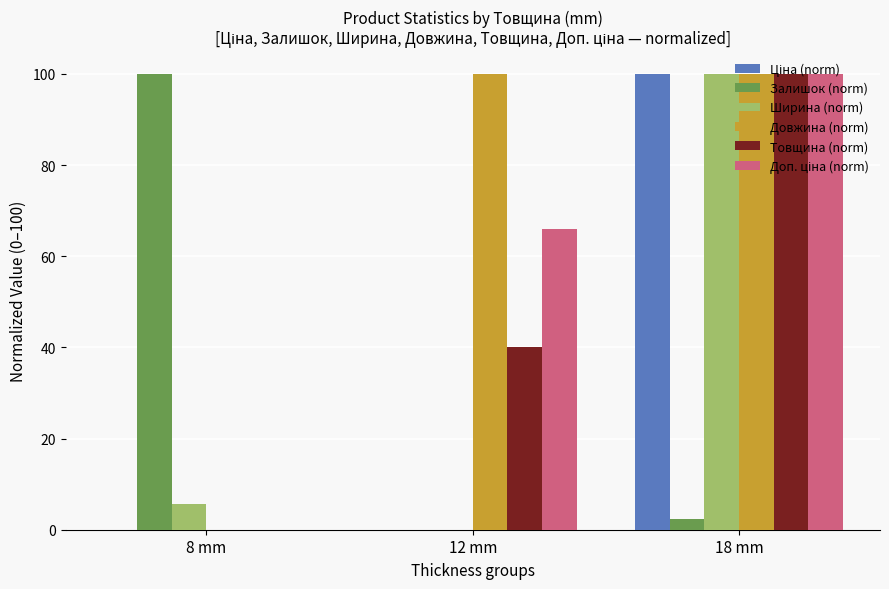

Are the bars grouped side by side (vs. stacked)?

Yes